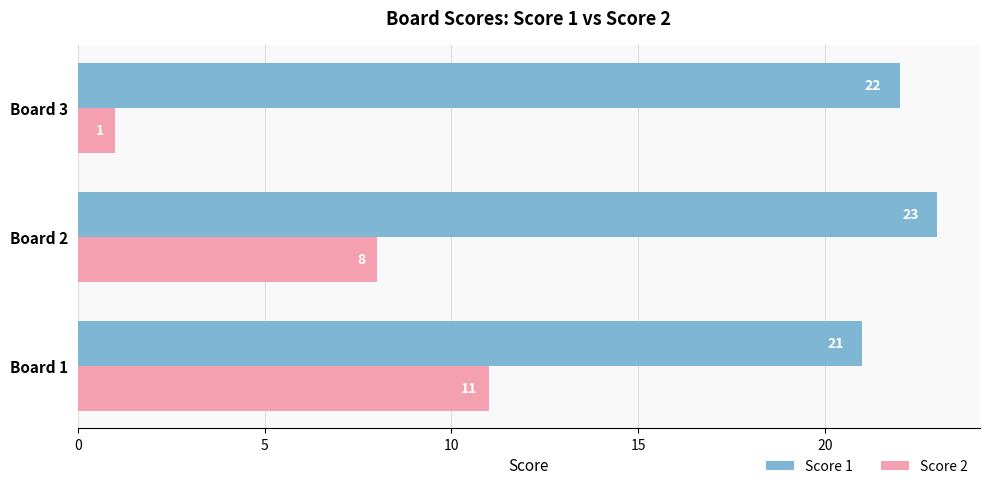

What is the sum of the Score 2 values at Board 1 and Board 2?

19